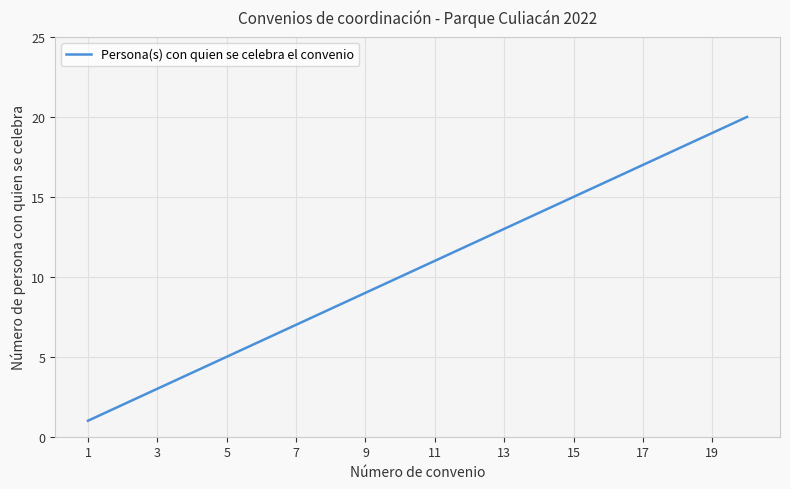

What is the difference between the maximum and minimum values?

19.0